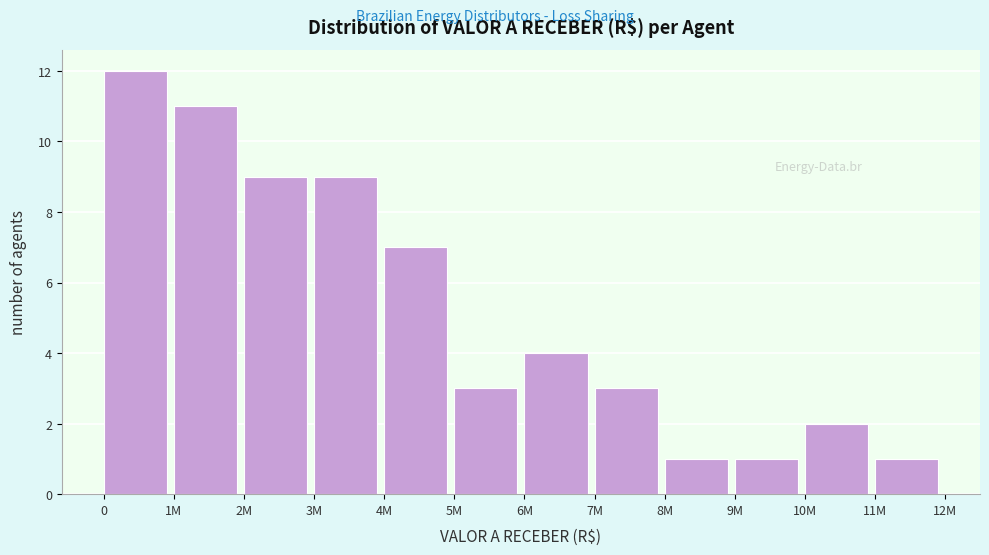

Reading left to right, list all the values displayed in this chart.

12	11	9	9	7	3	4	3	1	1	2	1